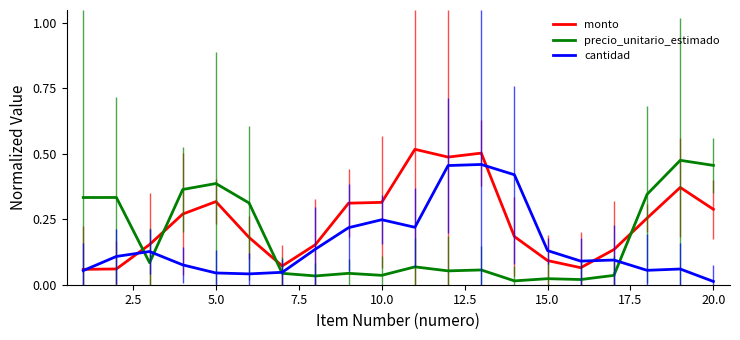

List the series in order of their overall mean, lowest first.

cantidad, precio_unitario_estimado, monto